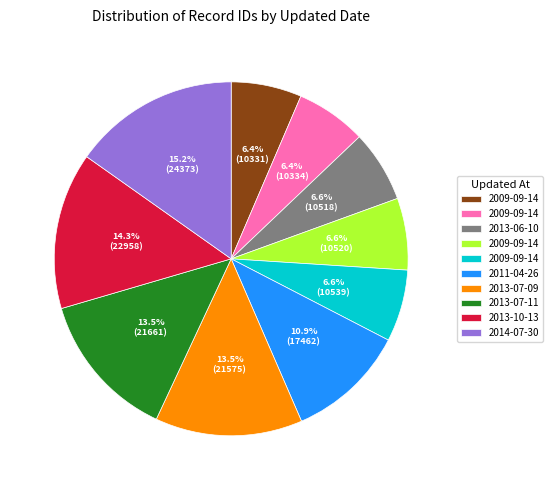

Is there a majority slice in this chart?

No